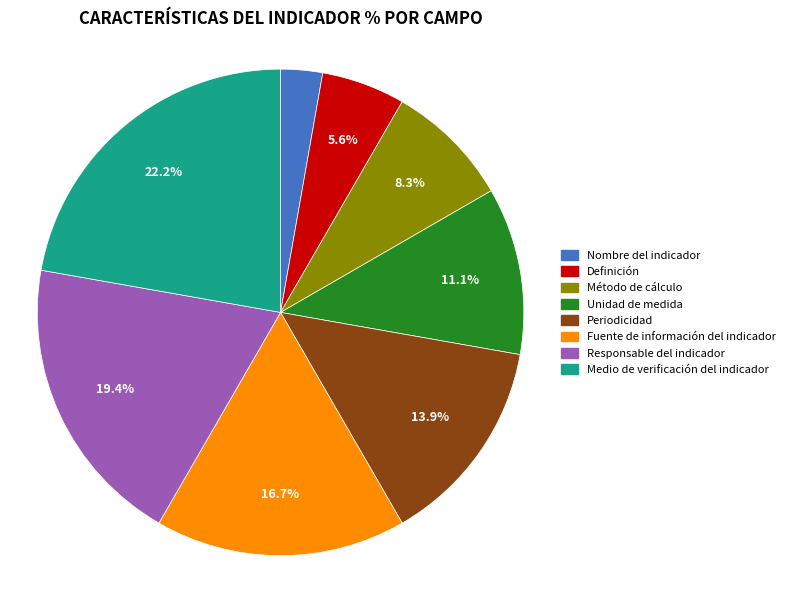

To the nearest percent, what portion does Responsable del indicador represent?

19%